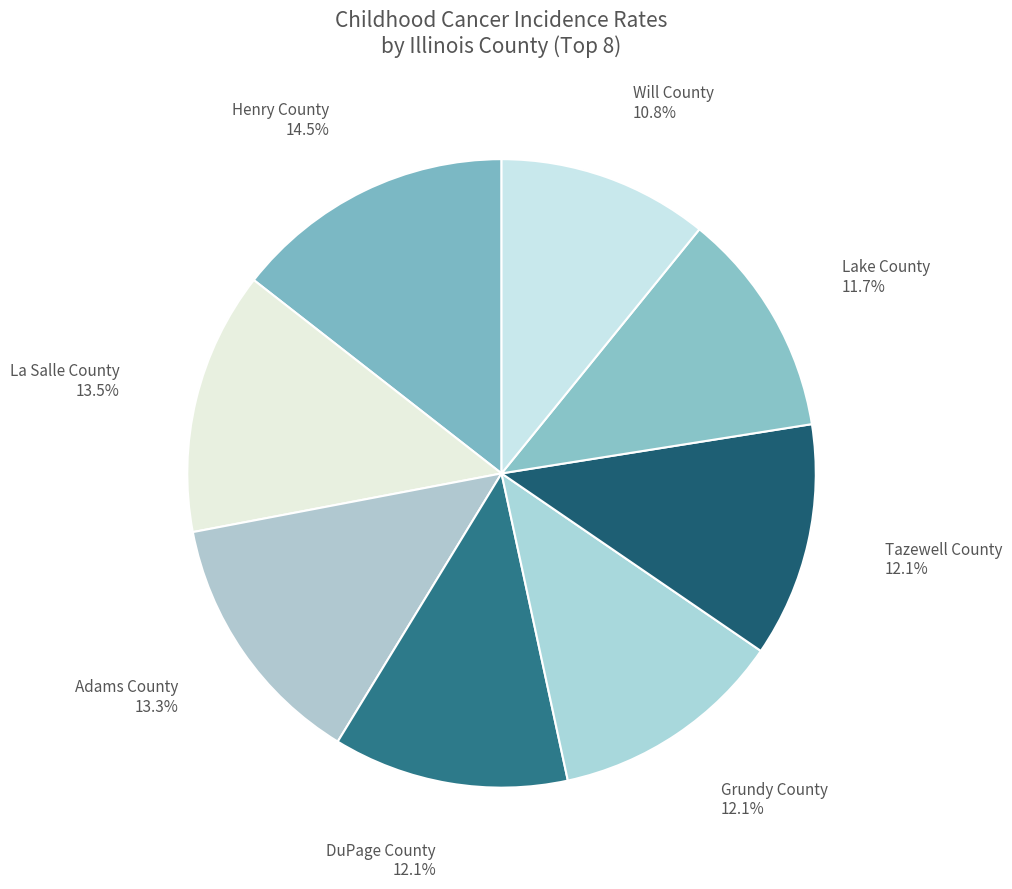

Which slice is the smallest?

Will County